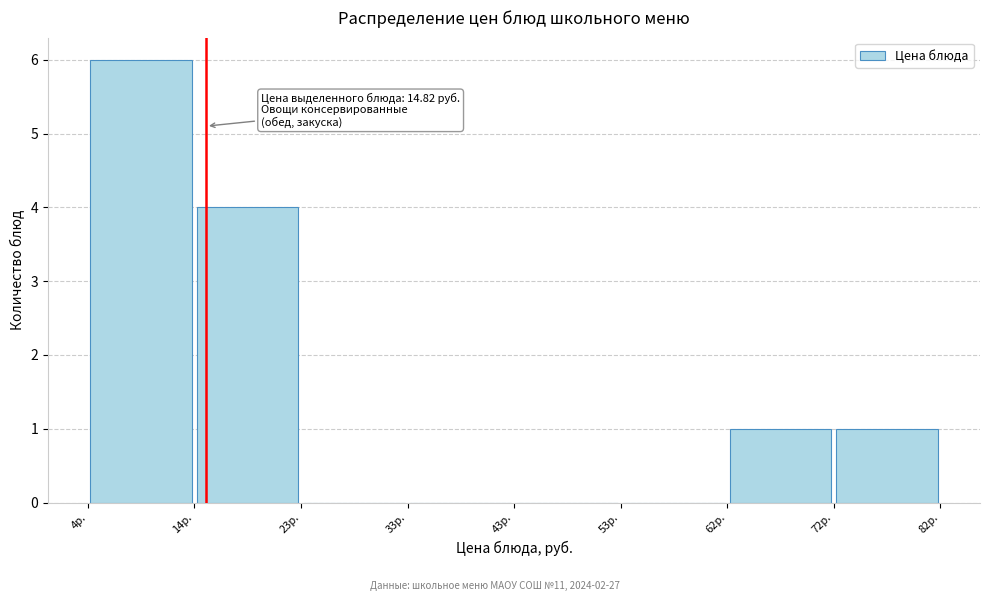

Which range on the x-axis has the tallest bar?

4 to 14